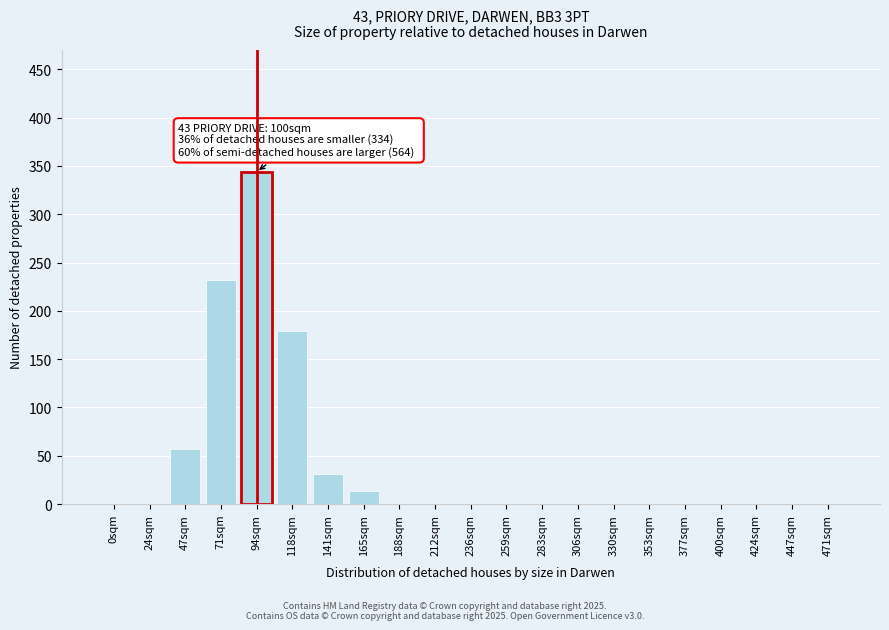

Reading right to left, transcribe all the data shown in this chart.

471sqm=0	447sqm=0	424sqm=0	400sqm=0	377sqm=0	353sqm=0	330sqm=0	306sqm=0	283sqm=0	259sqm=0	236sqm=0	212sqm=0	188sqm=0	165sqm=14	141sqm=31	118sqm=179	94sqm=344	71sqm=232	47sqm=57	24sqm=0	0sqm=0